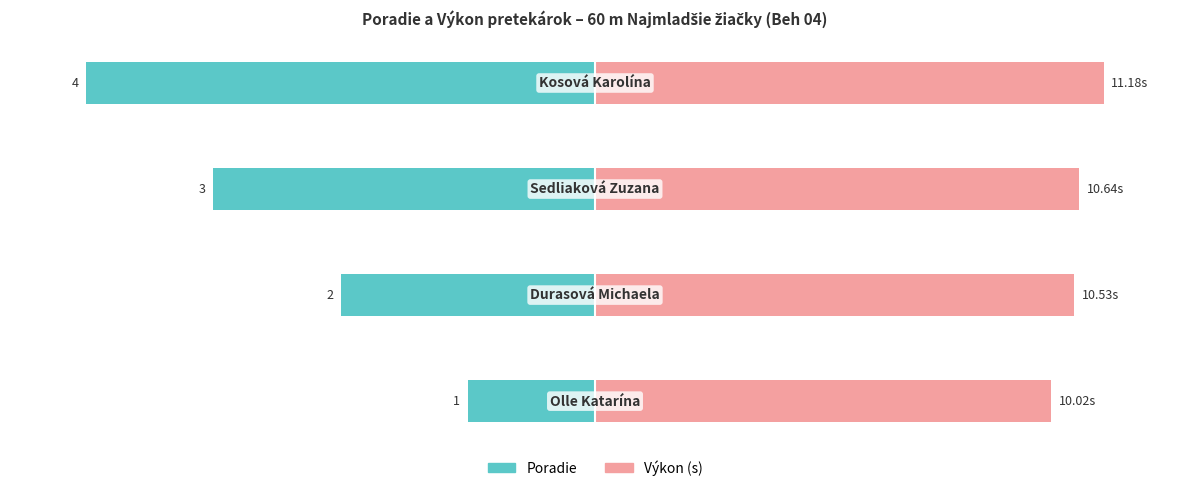

How many bars are there in each group?

2